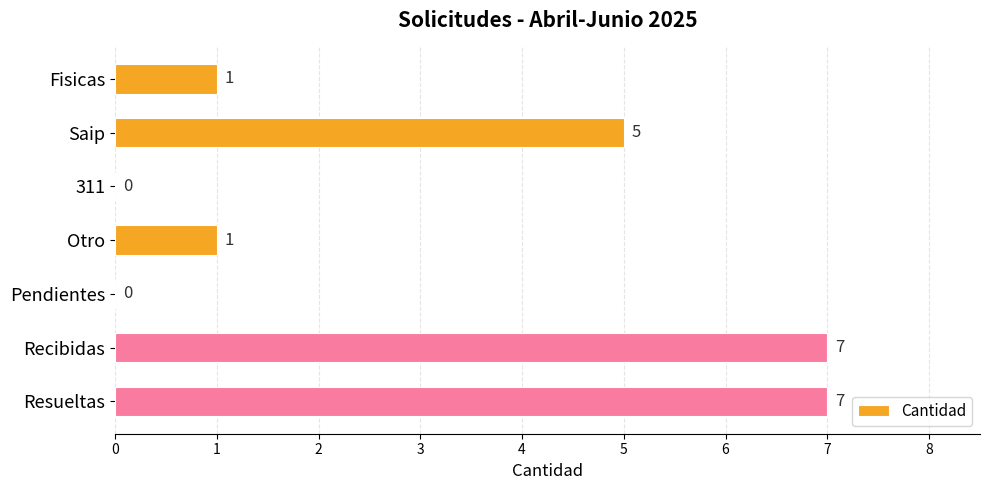

The chart shows a value of 1 at Fisicas. True or false?

True